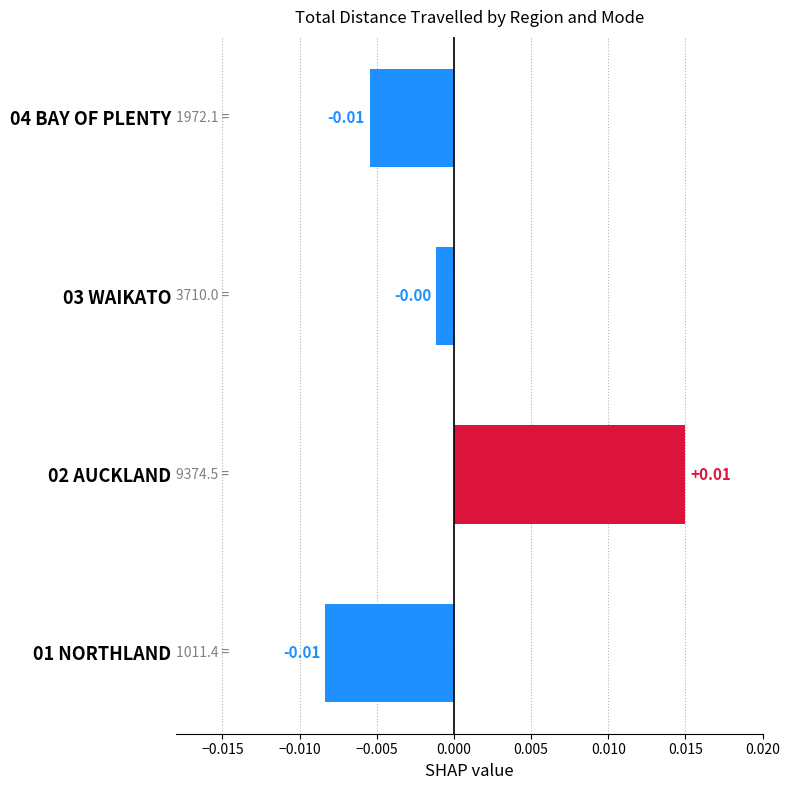

Between 01 NORTHLAND and 02 AUCKLAND, which is larger?

02 AUCKLAND